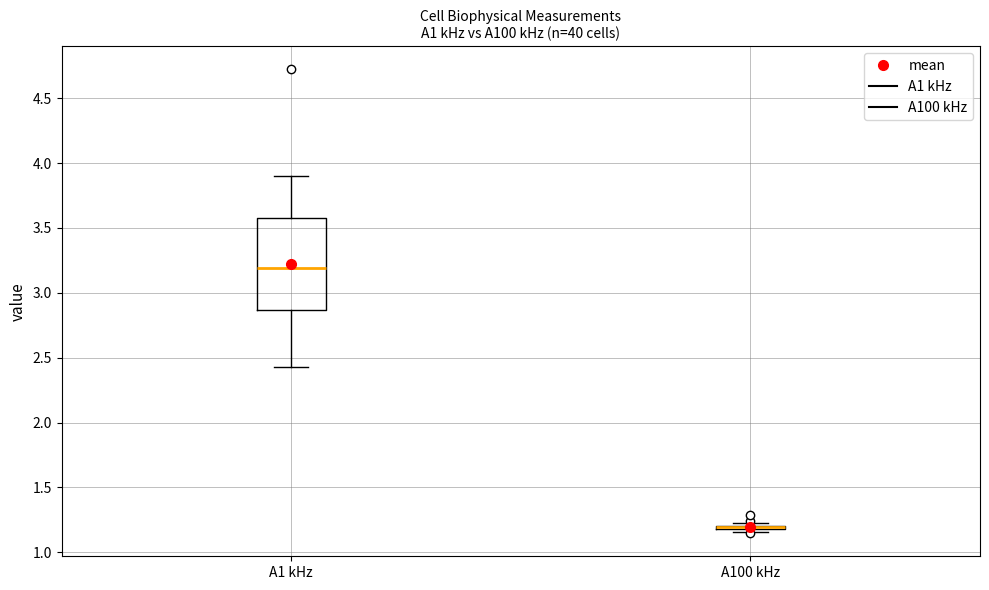

Which box is the tallest, from its lower edge to its upper edge?

A1 kHz